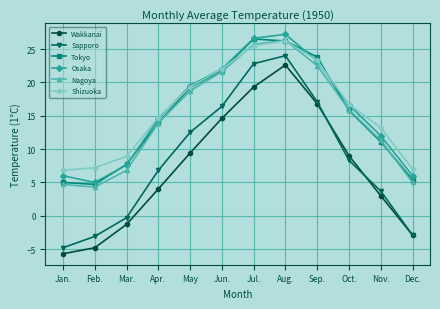

Where is the first local minimum for Nagoya?

Feb.